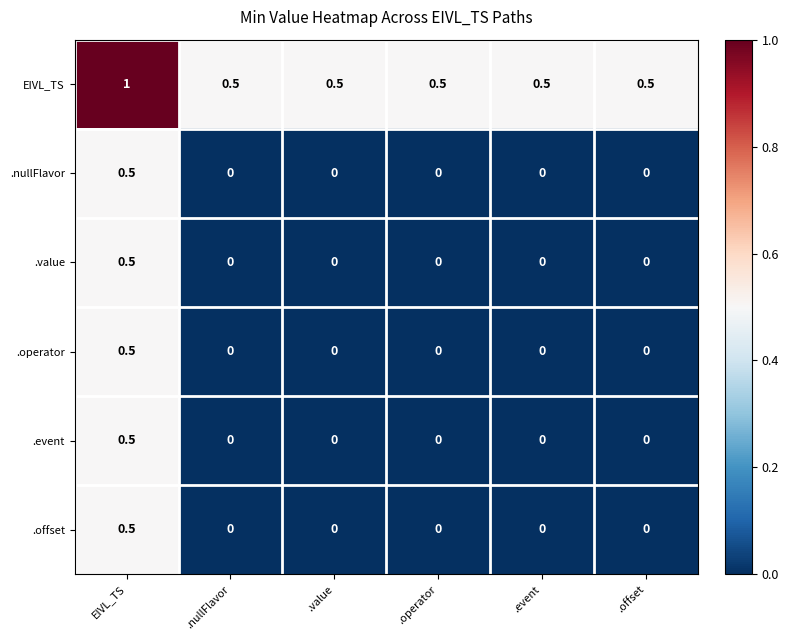

What is the maximum value shown in the chart?

1.0